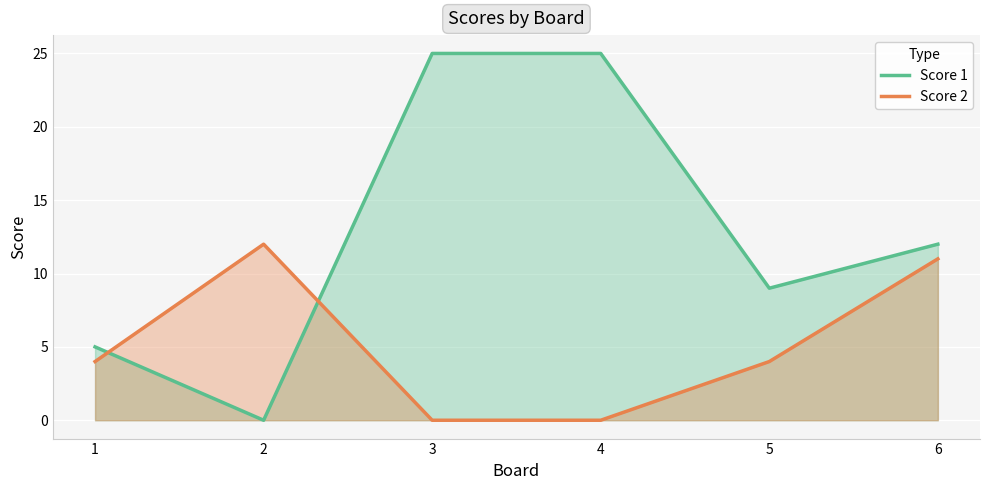

Which series changed the most between 2 and 5?

Score 1